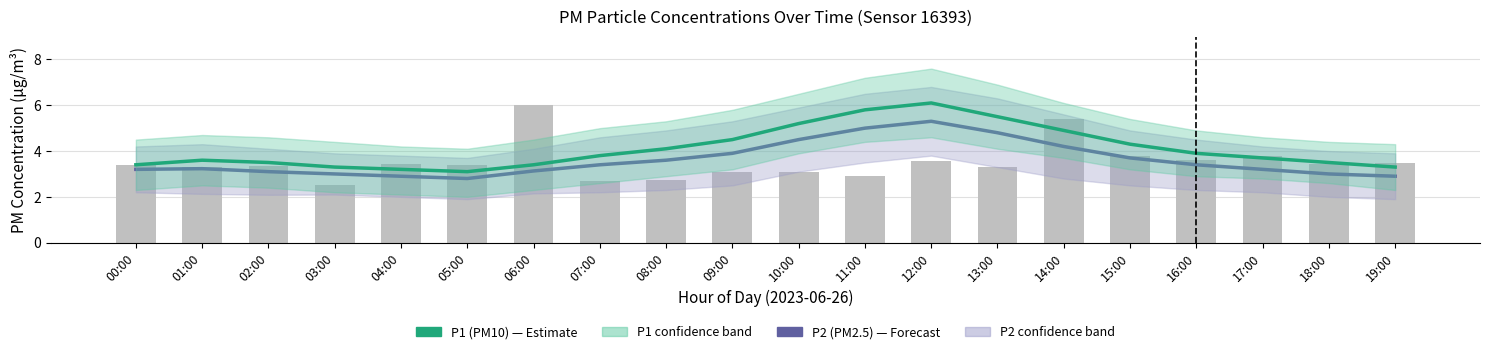

What is the difference between the maximum and minimum values in the P1 (PM10) series?

3.0